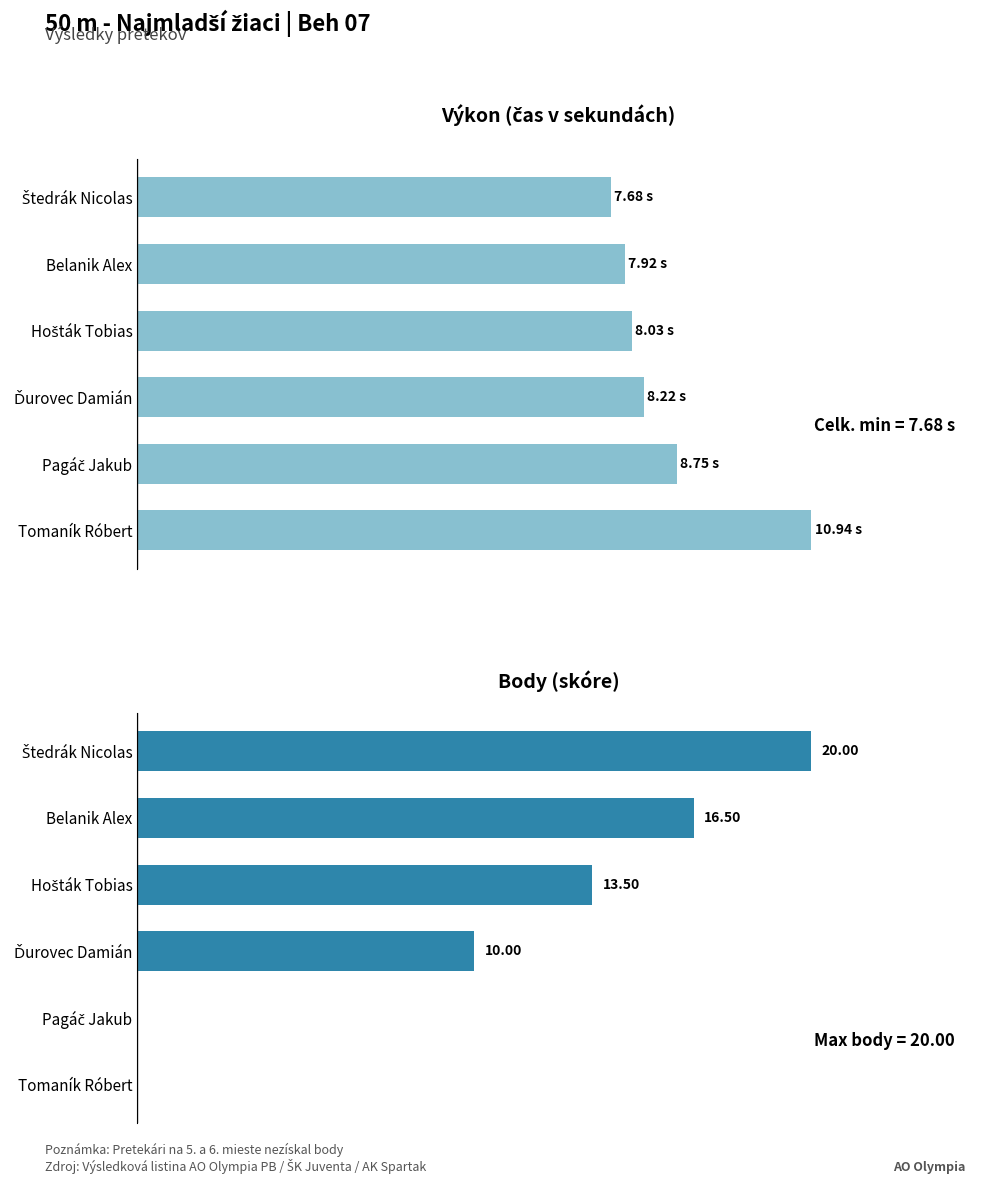

What is the value of the Výkon (s) bar at the 4th from the left?

8.2